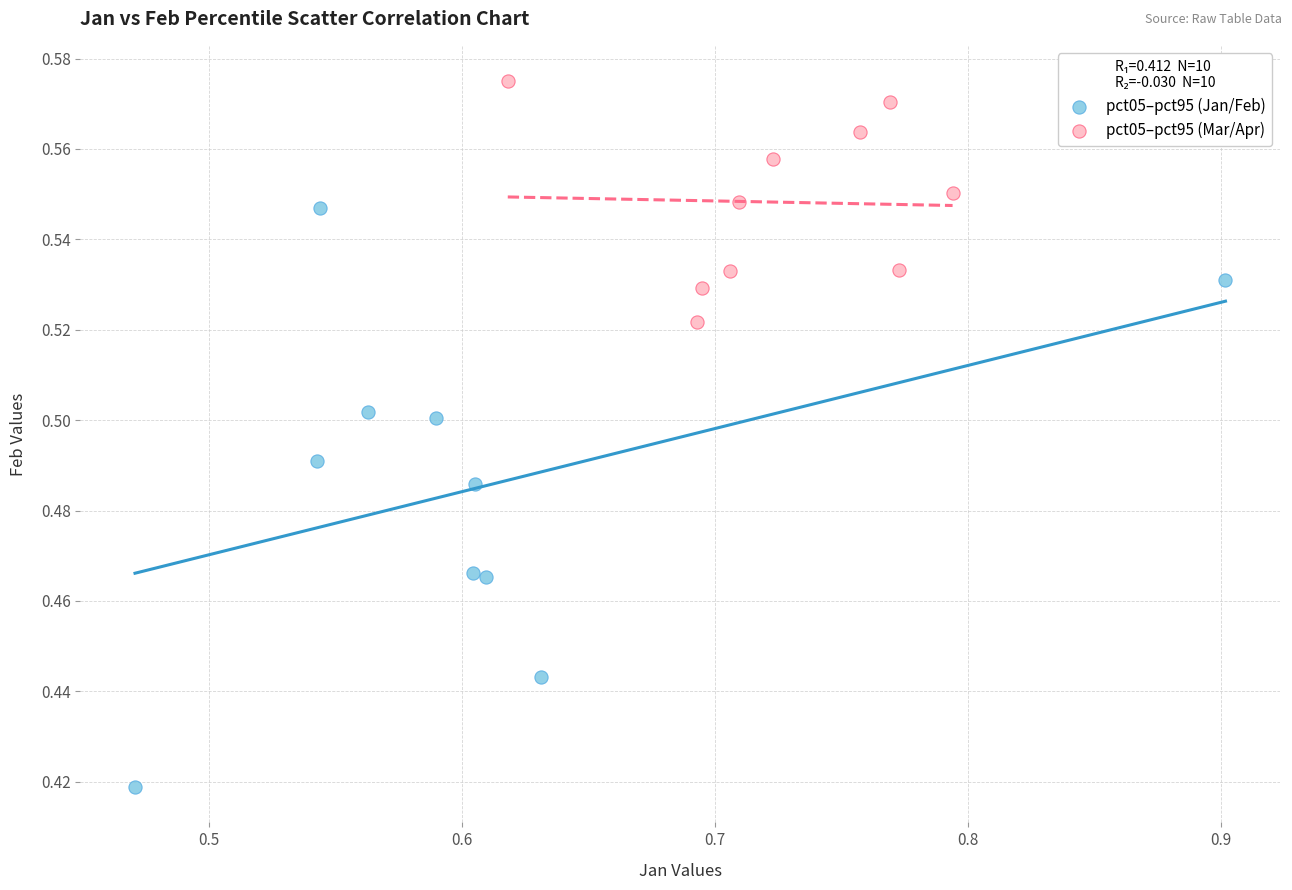

What are all the series names shown in the legend?

pct05–pct95 (Jan/Feb), pct05–pct95 (Mar/Apr)